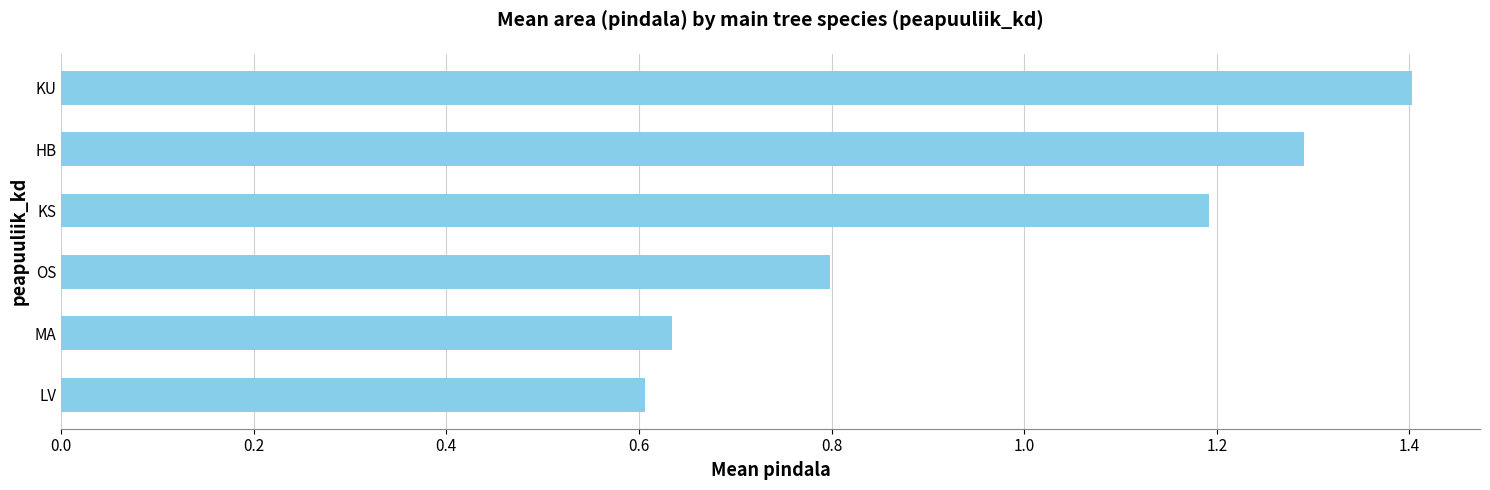

What is the average value?

1.0